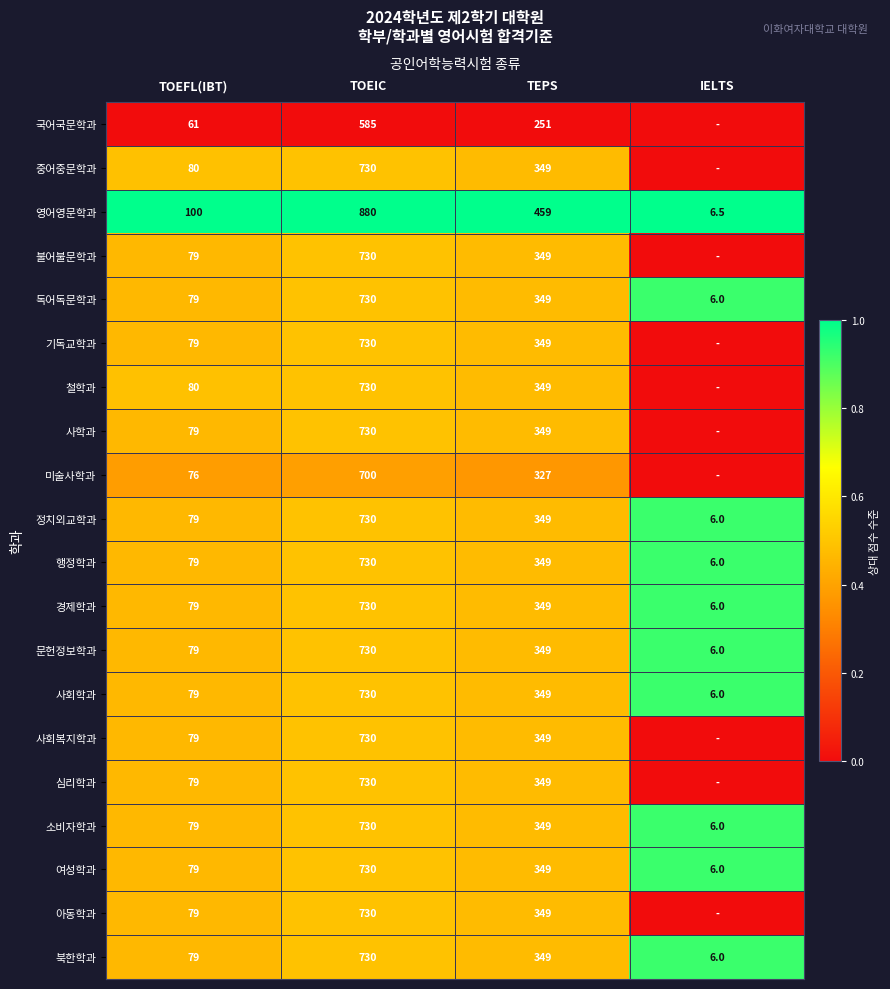

At which label does 영어영문학과 reach its peak?

TOEIC